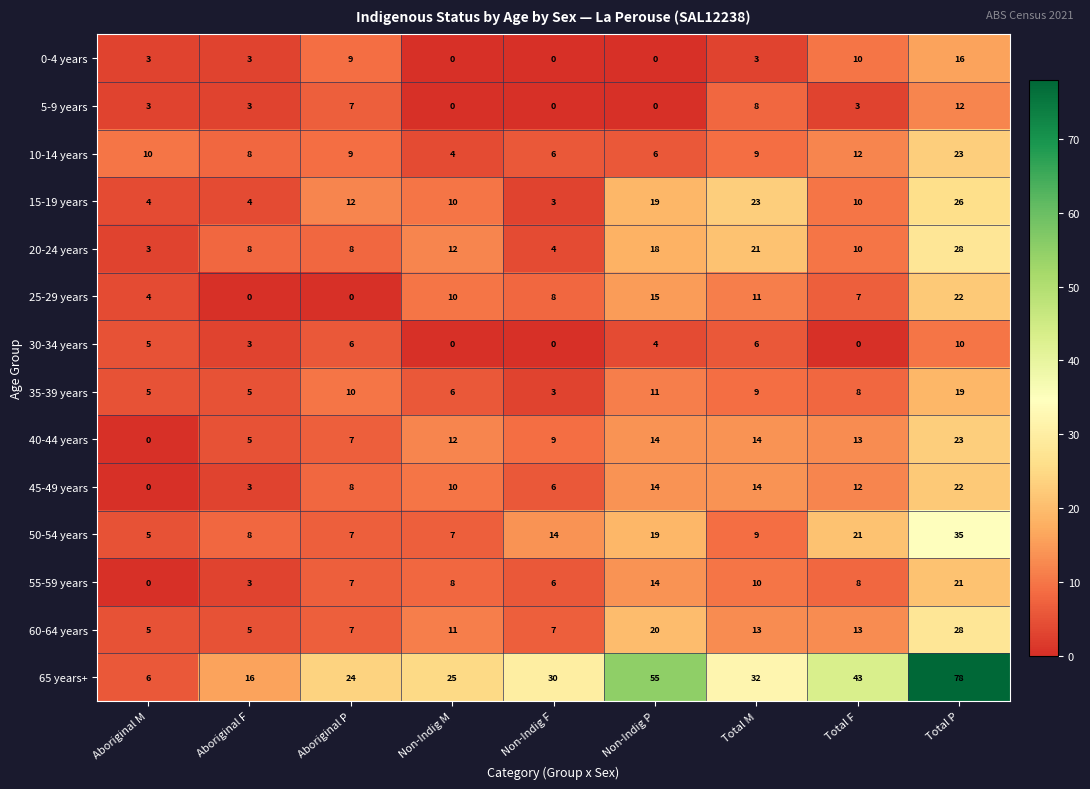

The value of 20-24 years at Aboriginal P is 8. True or false?

True